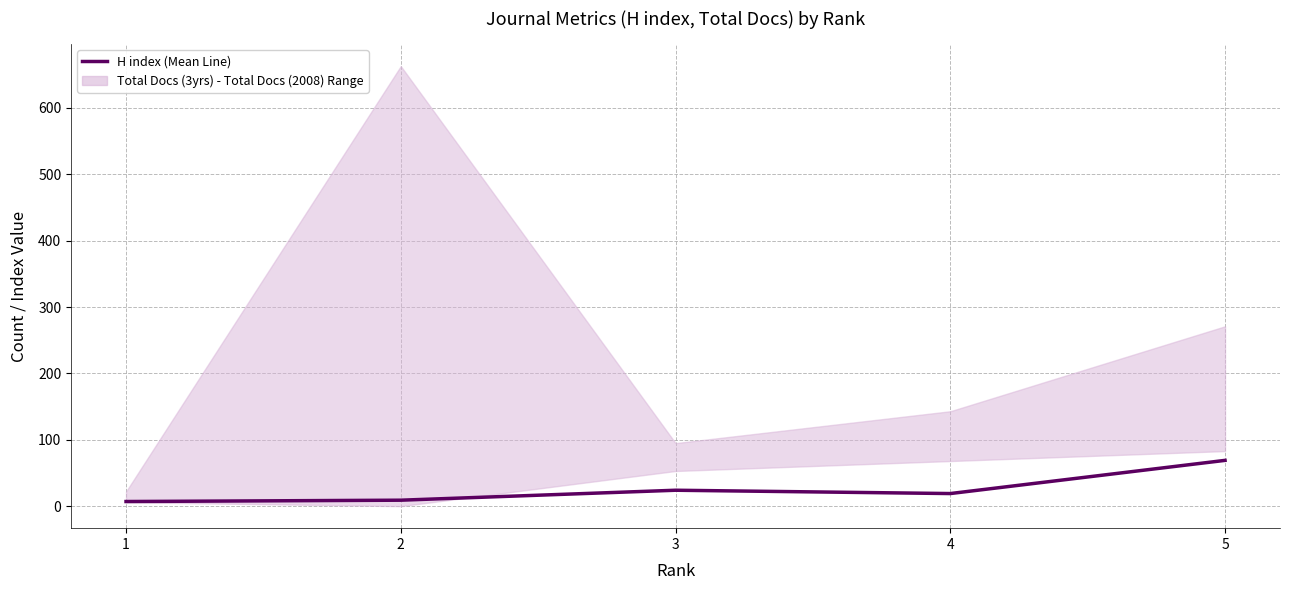

Between 5 and 2, which is larger?

5